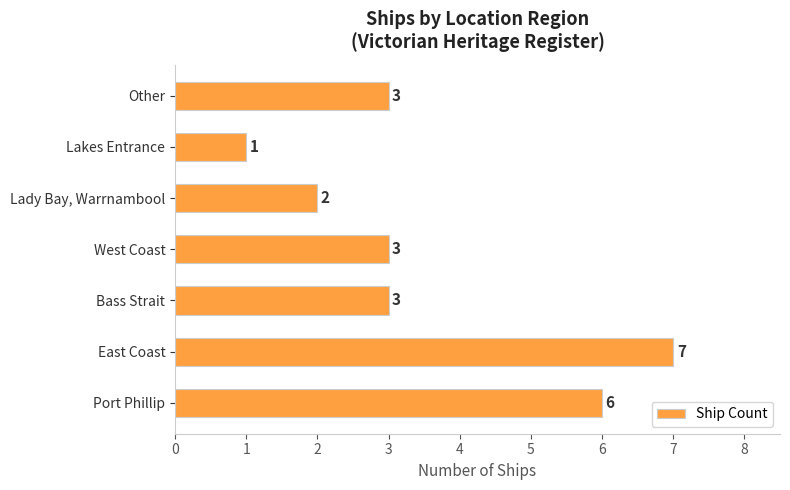

At which category does the chart reach its minimum across all series?

Lakes Entrance